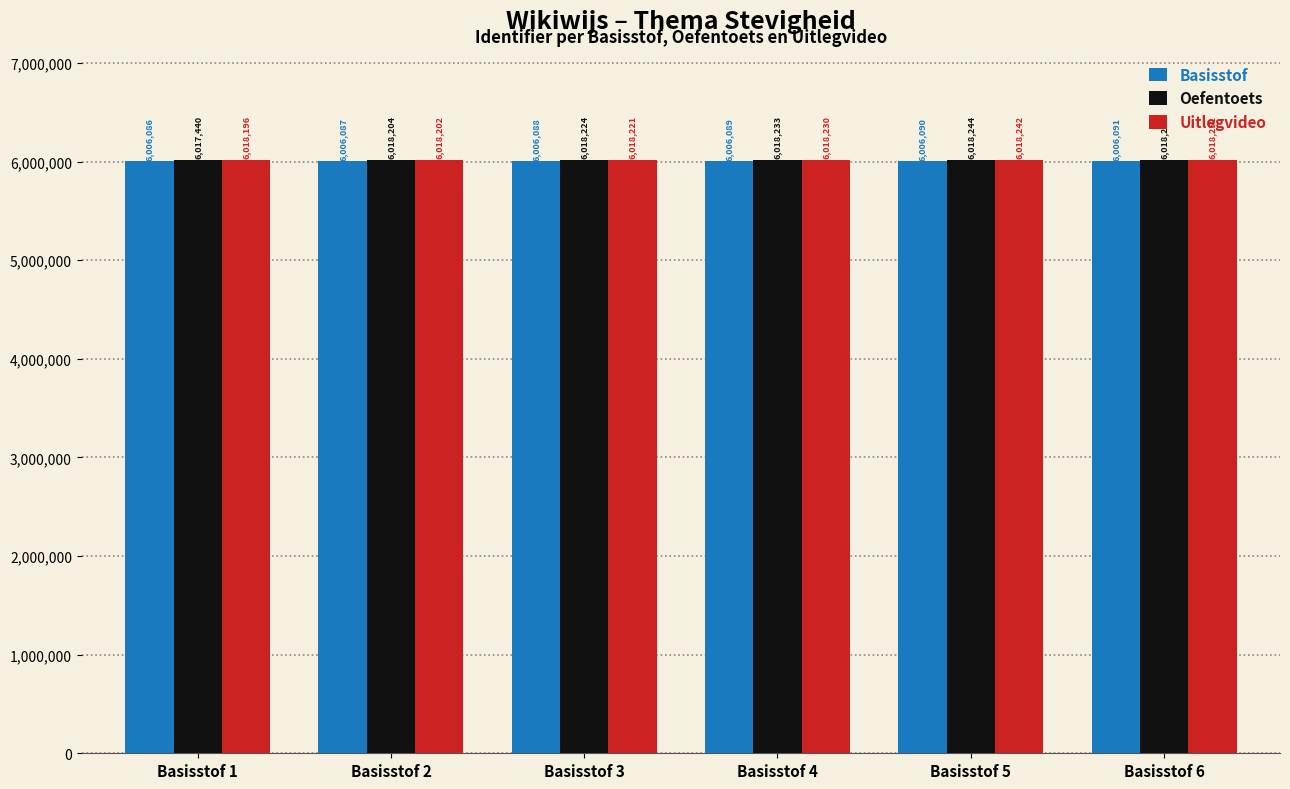

Reading right to left, transcribe all the data shown in this chart.

Basisstof: 6006091	6006090	6006089	6006088	6006087	6006086
Oefentoets: 6018254	6018244	6018233	6018224	6018204	6017440
Uitlegvideo: 6018251	6018242	6018230	6018221	6018202	6018196